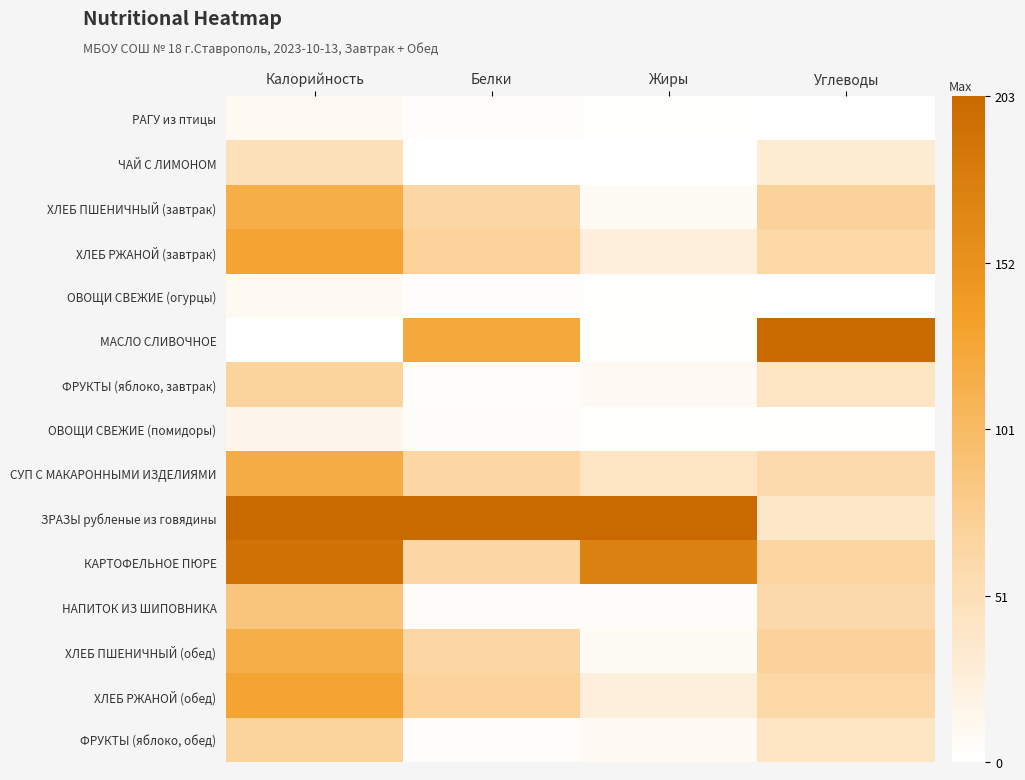

List the series in order of their peak value, highest first.

МАСЛО СЛИВОЧНОЕ, ЗРАЗЫ рубленые из говядины, КАРТОФЕЛЬНОЕ ПЮРЕ, ХЛЕБ РЖАНОЙ (завтрак), ХЛЕБ РЖАНОЙ (обед), СУП С МАКАРОННЫМИ ИЗДЕЛИЯМИ, ХЛЕБ ПШЕНИЧНЫЙ (завтрак), ХЛЕБ ПШЕНИЧНЫЙ (обед), НАПИТОК ИЗ ШИПОВНИКА, ФРУКТЫ (яблоко, завтрак), ФРУКТЫ (яблоко, обед), ЧАЙ С ЛИМОНОМ, ОВОЩИ СВЕЖИЕ (помидоры), РАГУ из птицы, ОВОЩИ СВЕЖИЕ (огурцы)